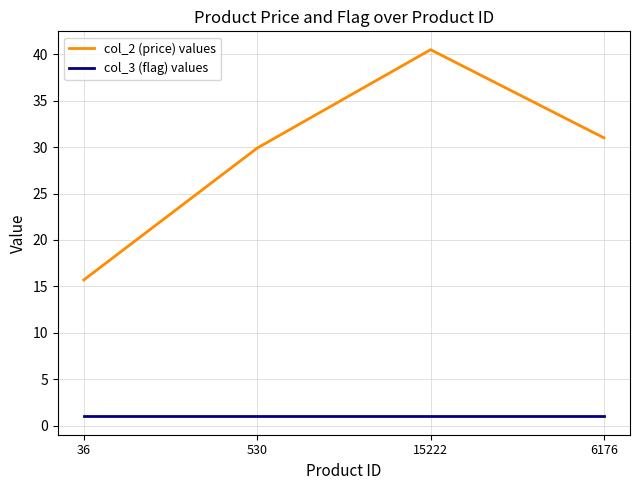

True or false: col_2 (price) values and col_3 (flag) values cross at least once.

False